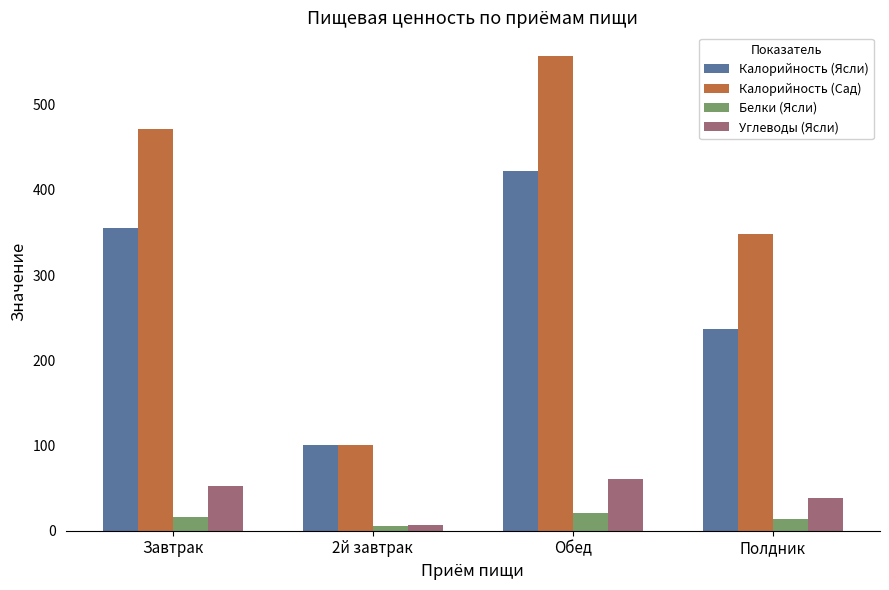

Which series has the widest spread of values?

Калорийность (Сад)